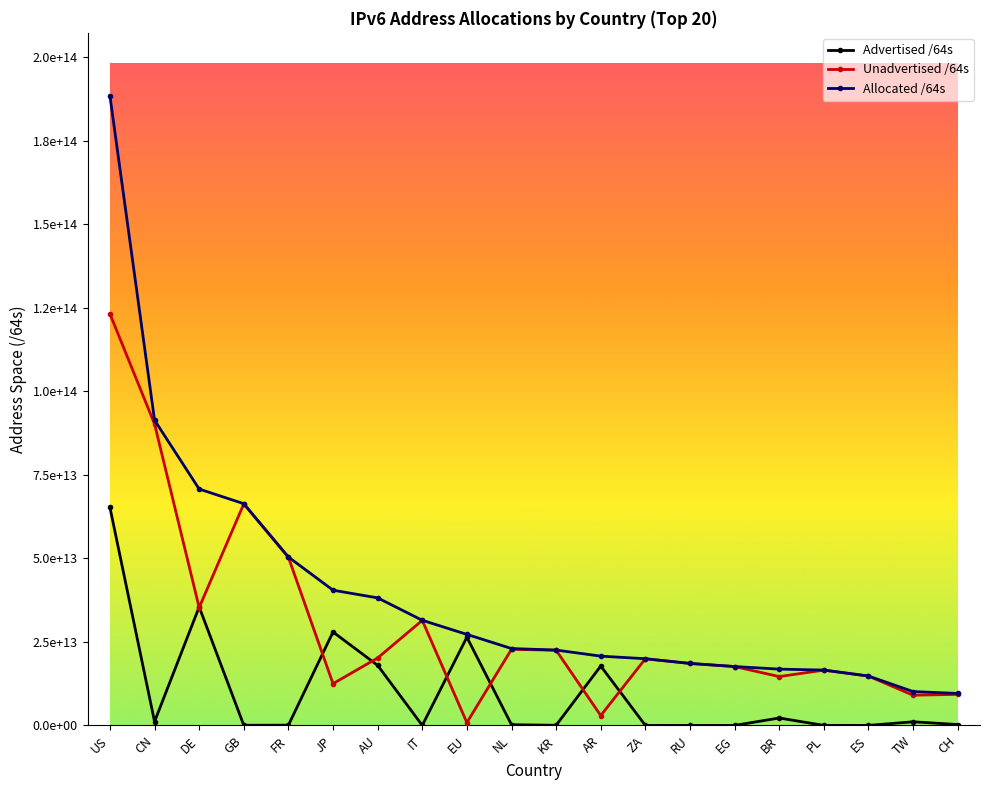

Between CN and EG, which is larger?

CN